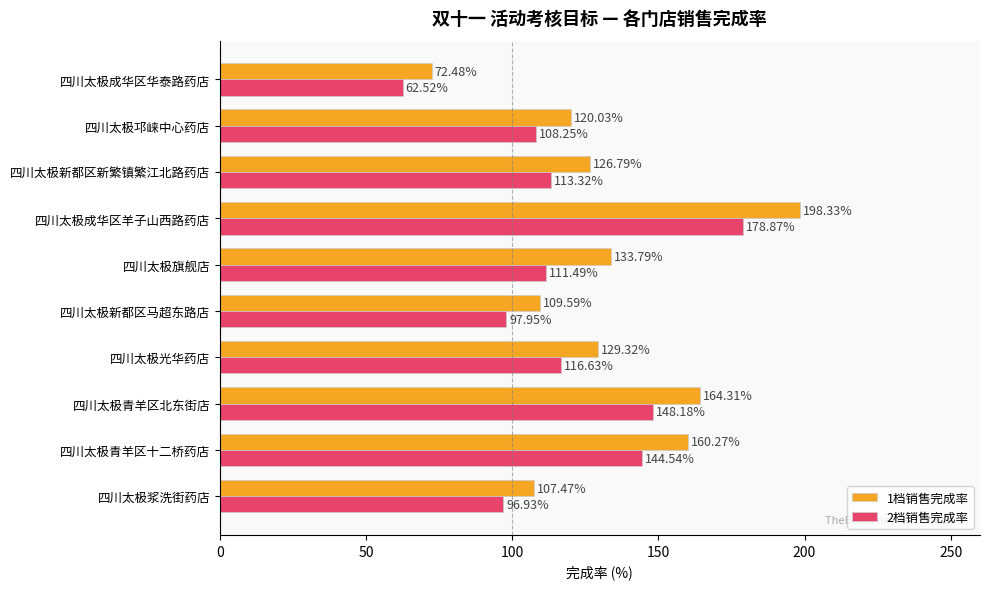

At which label is 1档销售完成率 closest to 135?

四川太极旗舰店